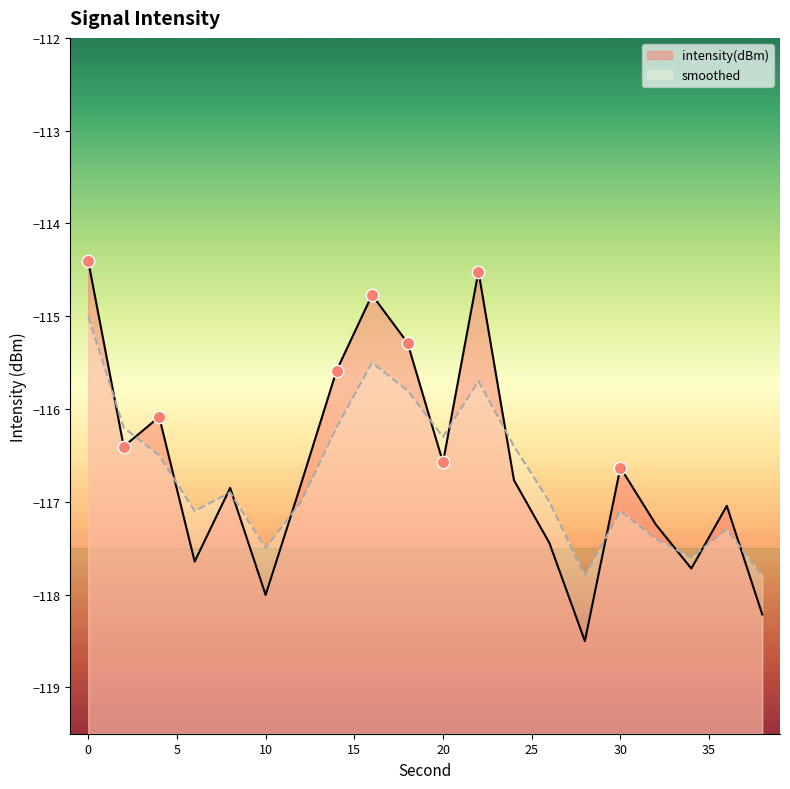

Is the value of intensity(dBm) at 6 greater than the value of smoothed at 8?

No